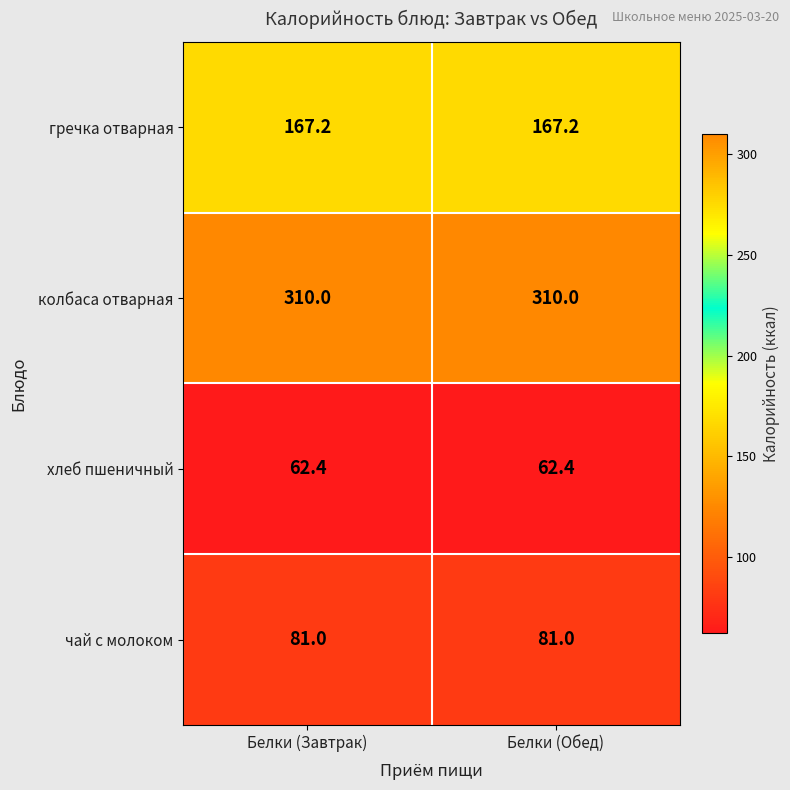

Reading right to left, what are all the values shown in this chart?

гречка отварная: 167.2	167.2
колбаса отварная: 310.0	310.0
хлеб пшеничный: 62.4	62.4
чай с молоком: 81.0	81.0